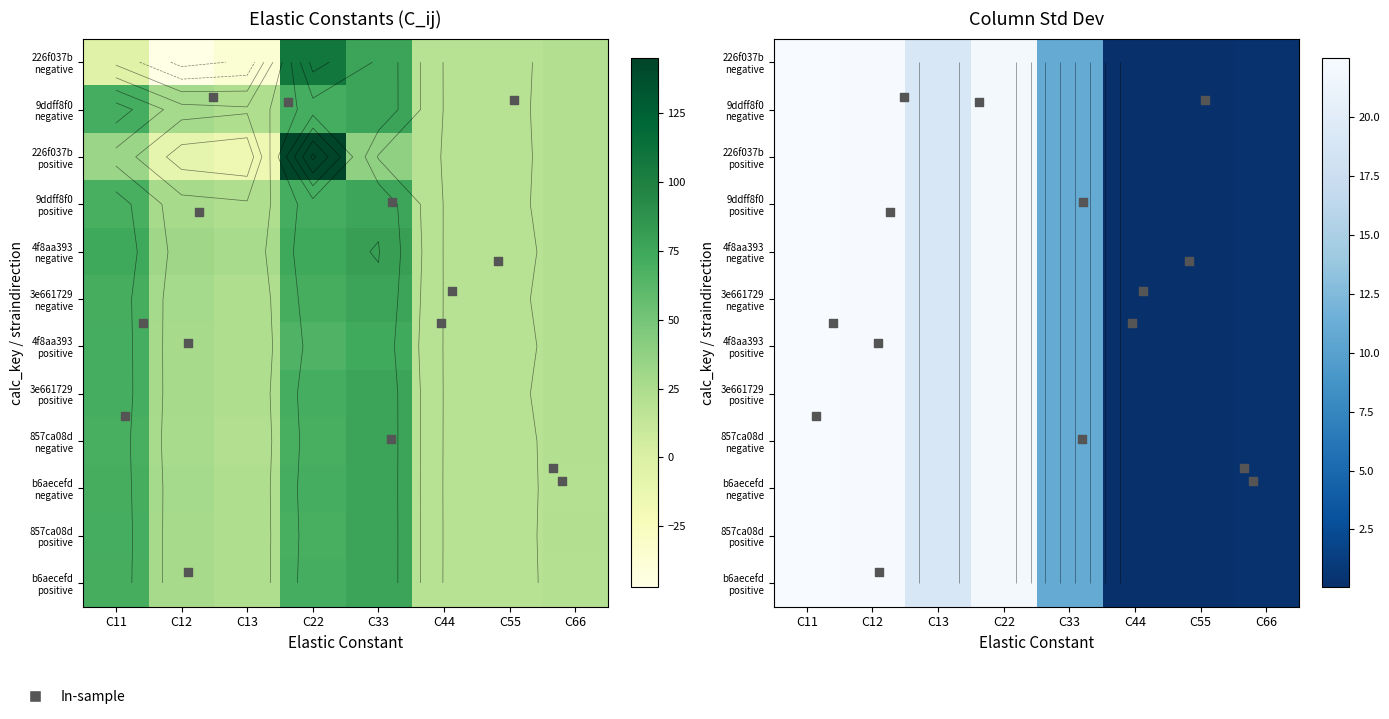

Which series has the widest spread of values?

226f037b-positive